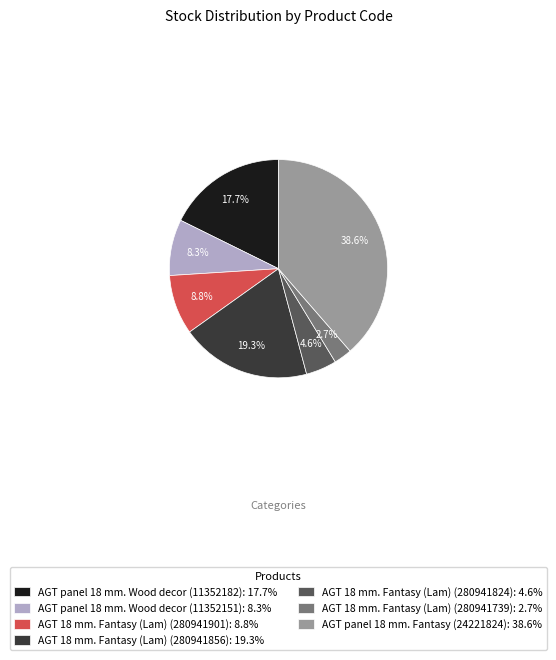

What is the ratio of the value at AGT panel 18 mm. Wood decor (11352151) to the value at AGT 18 mm. Fantasy (Lam) (280941856)?

0.4